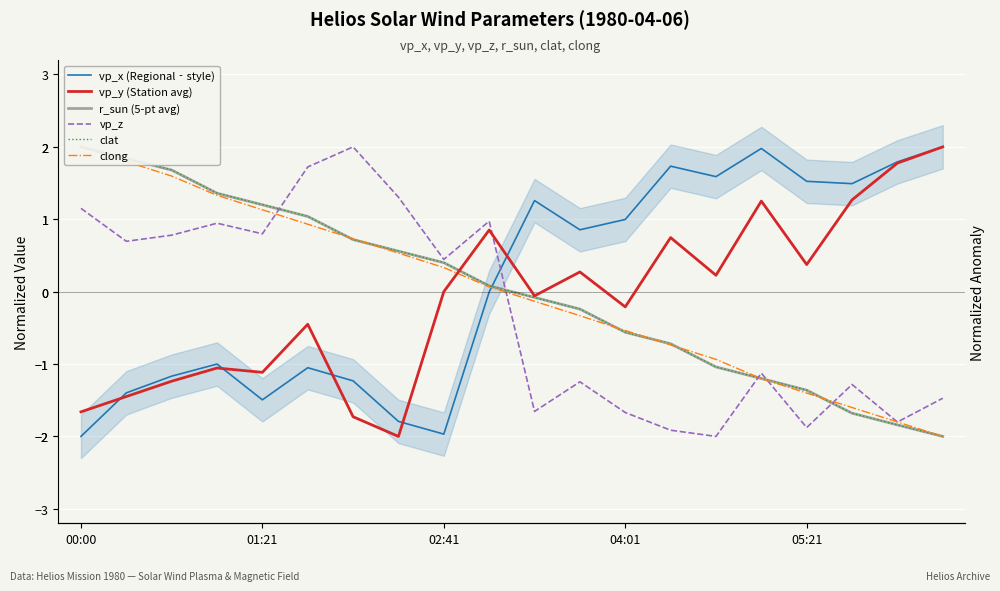

After their last crossing, which series has the higher values: clat or r_sun (5-pt avg)?

r_sun (5-pt avg)